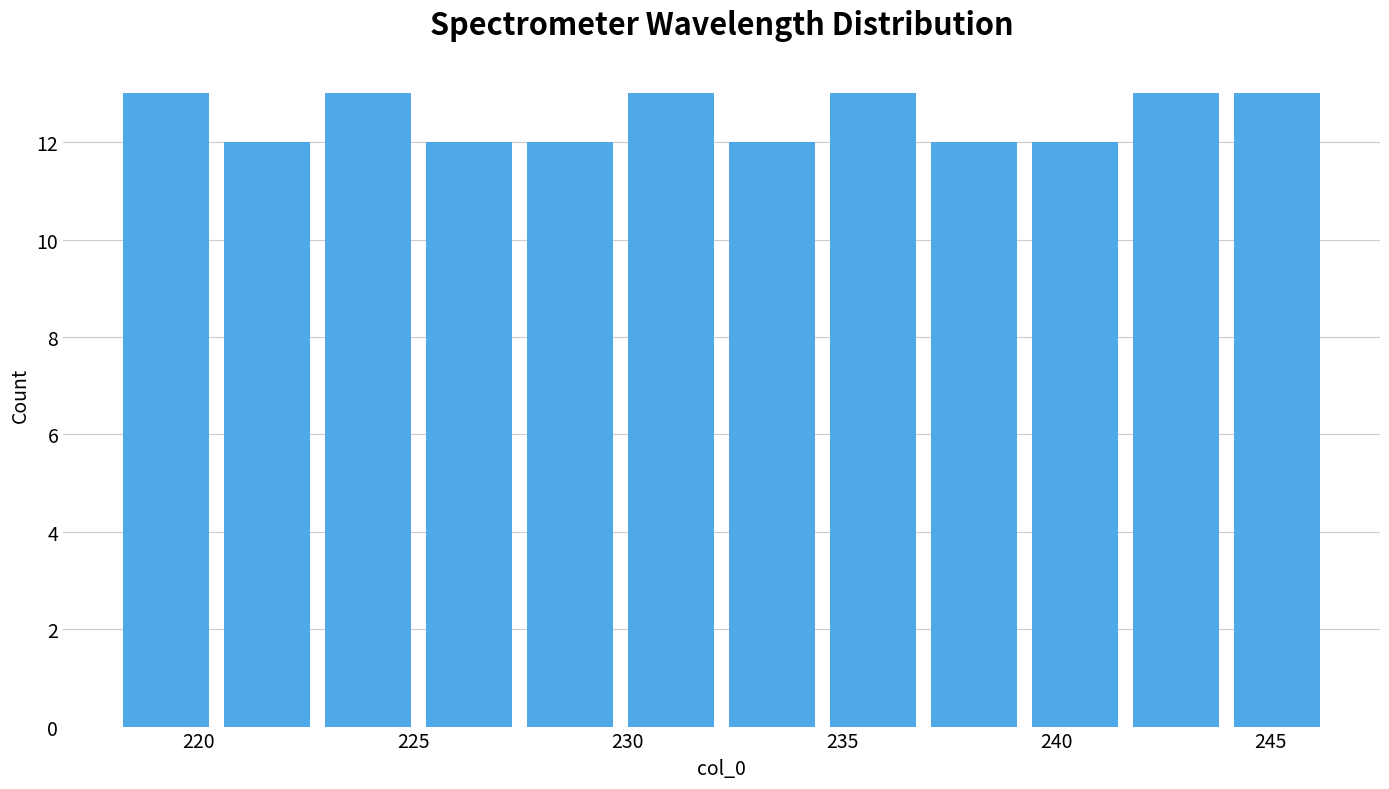

Reading left to right, transcribe this chart: for each bar, give the range it covers on the x-axis and its height. Neither the bar edges nor the heights are printed on the chart, so give them approximately, as read against the axes.

218.0 to 220.5: 13
220.5 to 223.0: 12
223.0 to 225.0: 13
225.0 to 227.5: 12
227.5 to 230.0: 12
230.0 to 232.0: 13
232.0 to 234.5: 12
234.5 to 237.0: 13
237.0 to 239.5: 12
239.5 to 241.5: 12
241.5 to 244.0: 13
244.0 to 246.5: 13